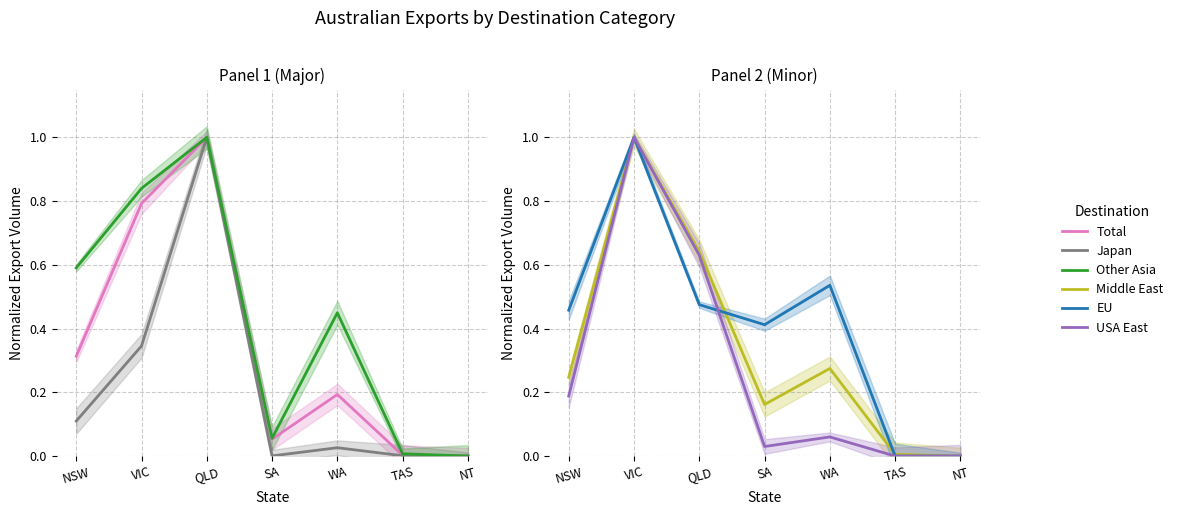

Reading left to right, transcribe all the data shown in this chart.

Total: NSW=0.3	VIC=0.8	QLD=1.0	SA=0.1	WA=0.2	TAS=0.0	NT=0.0
Japan: NSW=0.1	VIC=0.3	QLD=1.0	SA=0.0	WA=0.0	TAS=0.0	NT=0.0
Other Asia: NSW=0.6	VIC=0.8	QLD=1.0	SA=0.1	WA=0.4	TAS=0.0	NT=0.0
Middle East: NSW=0.2	VIC=1.0	QLD=0.6	SA=0.2	WA=0.3	TAS=0.0	NT=0.0
EU: NSW=0.5	VIC=1.0	QLD=0.5	SA=0.4	WA=0.5	TAS=0.0	NT=0.0
USA East: NSW=0.2	VIC=1.0	QLD=0.6	SA=0.0	WA=0.1	TAS=0.0	NT=0.0